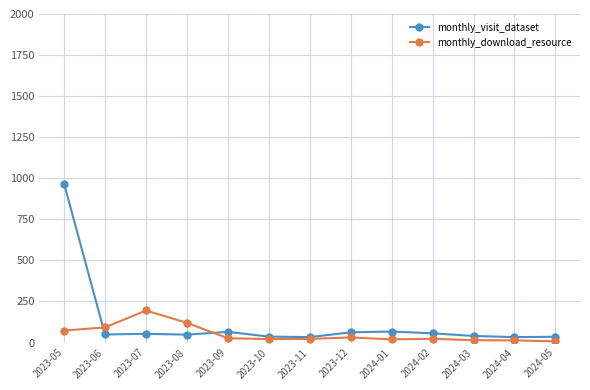

What is the label of the 11th point from the left?

2024-03